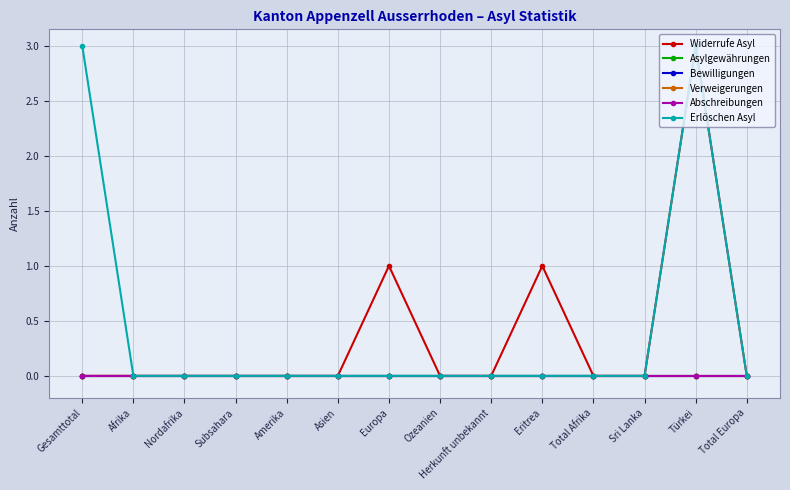

True or false: Erlöschen Asyl and Verweigerungen cross at least once.

False